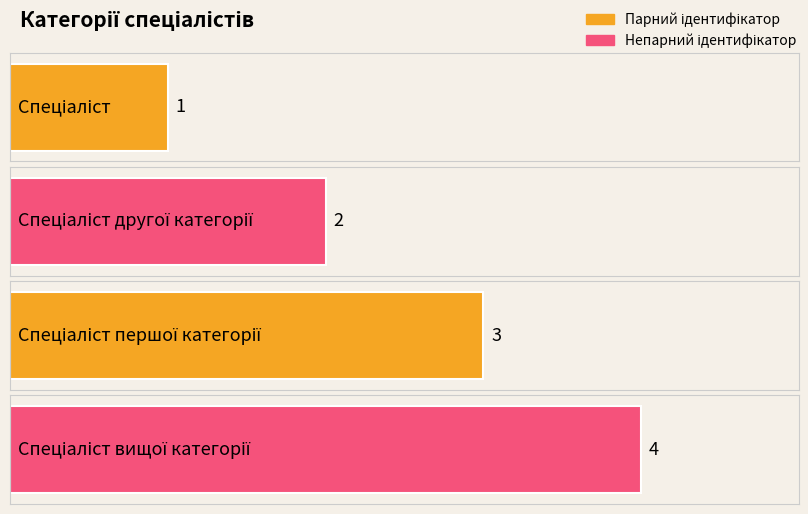

What is the change in value from Спеціаліст to Спеціаліст другої категорії?

+1